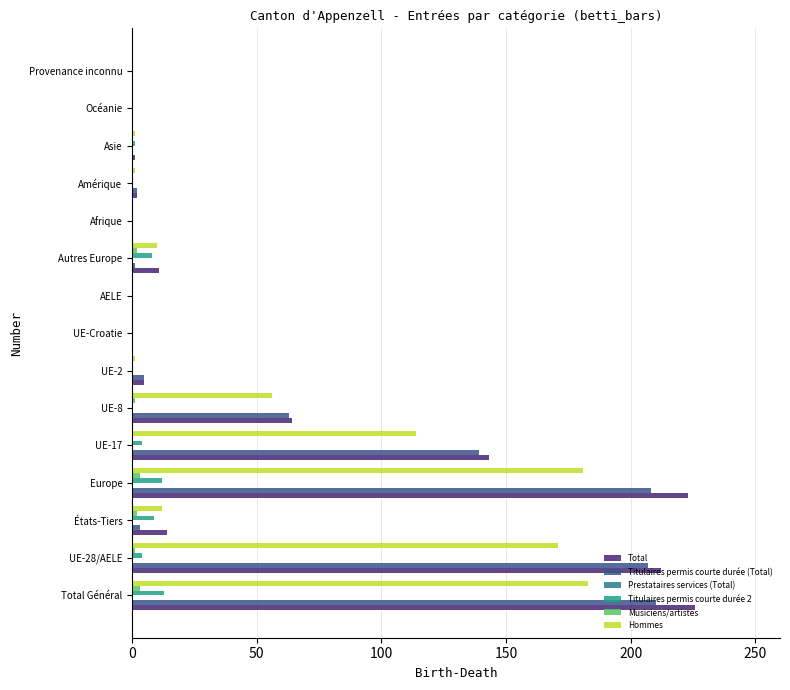

Reading left to right, what are all the values shown in this chart?

Total: 226.0	212.0	14.0	223.0	143.0	64.0	5.0	0.0	0.0	11.0	0.0	2.0	1.0	0.0	0.0
Titulaires permis courte durée (Total): 210.0	207.0	3.0	208.0	139.0	63.0	5.0	0.0	0.0	1.0	0.0	2.0	0.0	0.0	0.0
Prestataires services (Total): 0.1	0.1	0.1	0.1	0.1	0.1	0.1	0.1	0.1	0.1	0.1	0.1	0.1	0.1	0.1
Titulaires permis courte durée 2: 13.0	4.0	9.0	12.0	4.0	0.0	0.0	0.0	0.0	8.0	0.0	0.0	1.0	0.0	0.0
Musiciens/artistes: 3.0	1.0	2.0	3.0	0.0	1.0	0.0	0.0	0.0	2.0	0.0	0.0	0.0	0.0	0.0
Hommes: 183.0	171.0	12.0	181.0	114.0	56.0	1.0	0.0	0.0	10.0	0.0	1.0	1.0	0.0	0.0